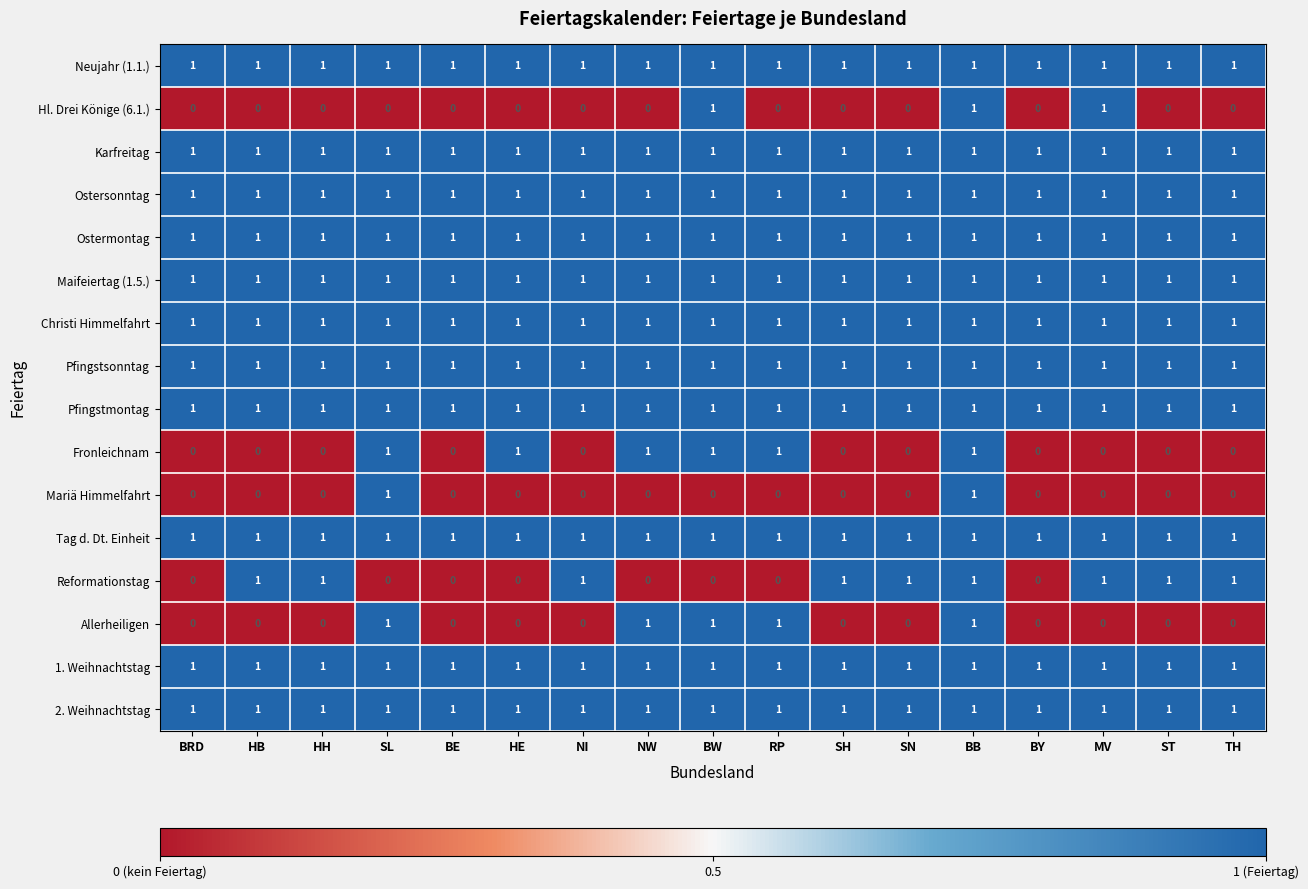

What is the sum of all Neujahr (1.1.) values?

17